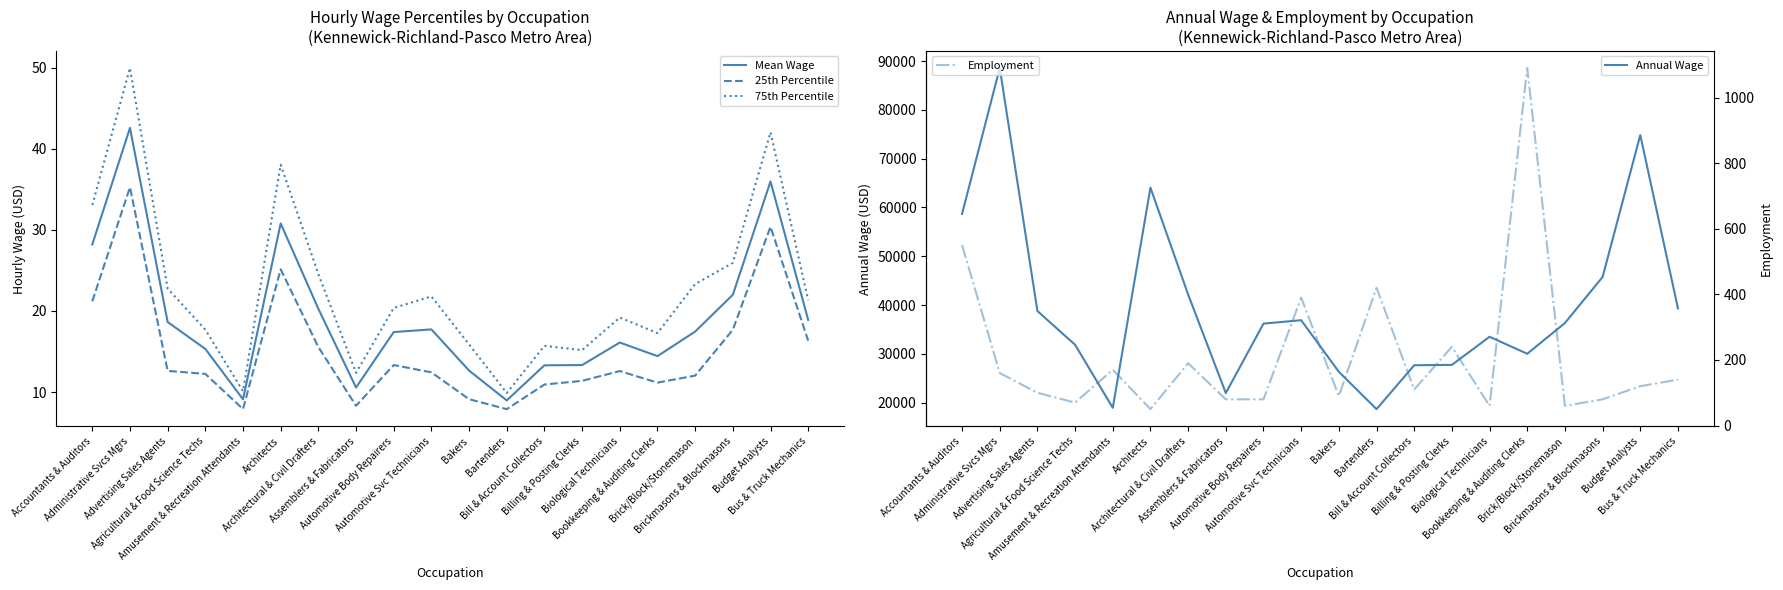

At how many categories does at least one series exceed 9625?

20